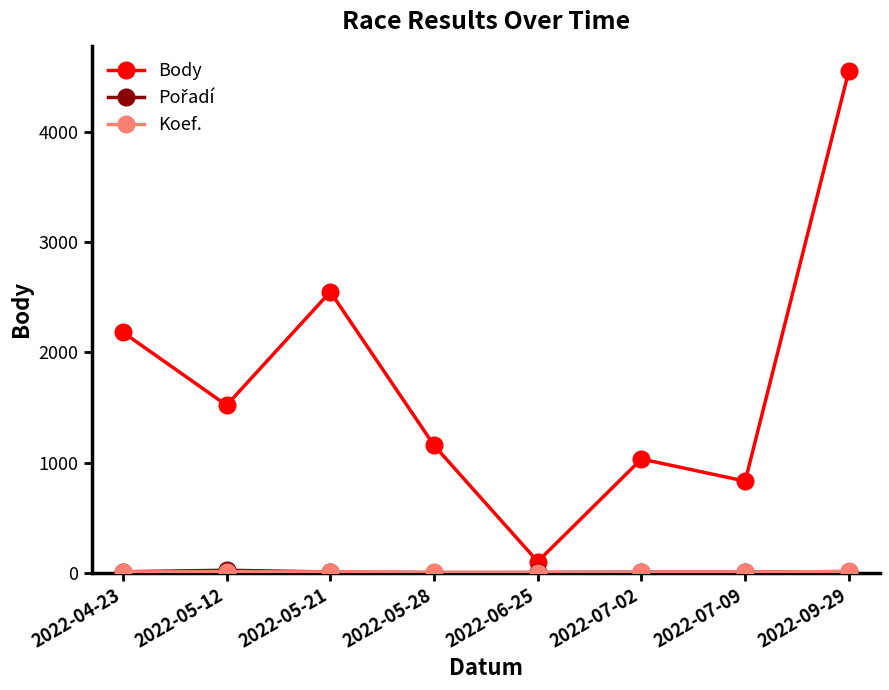

At which category is the sum across all series the highest?

2022-09-29